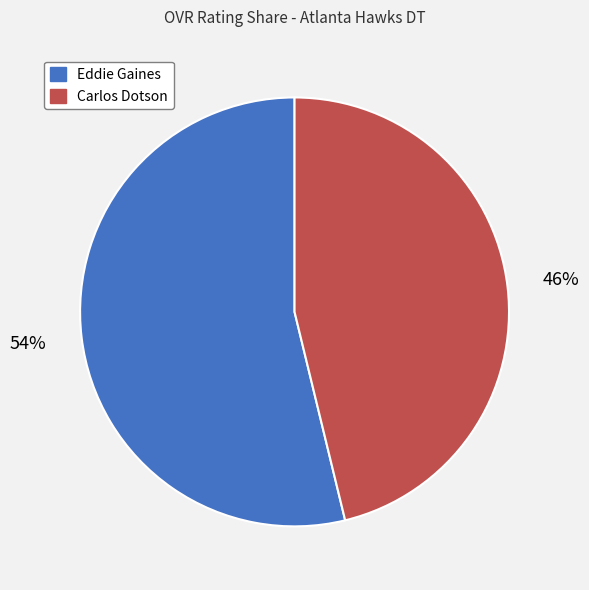

Is it true that Carlos Dotson is 46% of the pie?

True